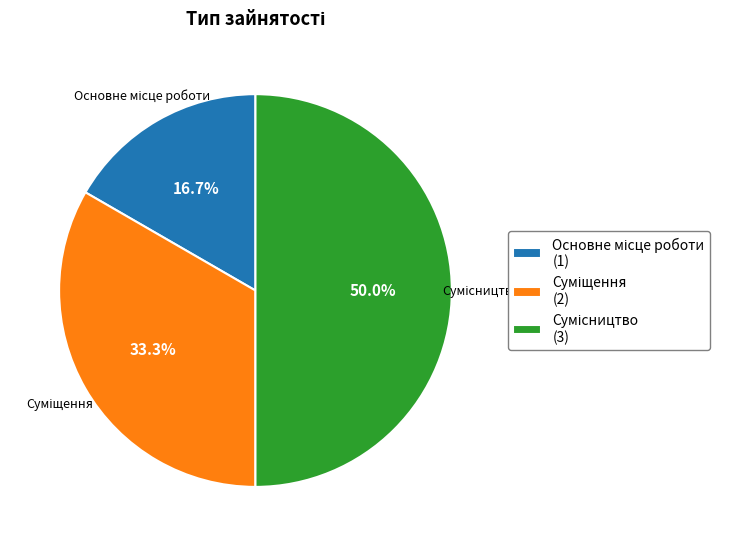

Do Суміщення and Основне місце роботи together represent more than half of the pie?

No